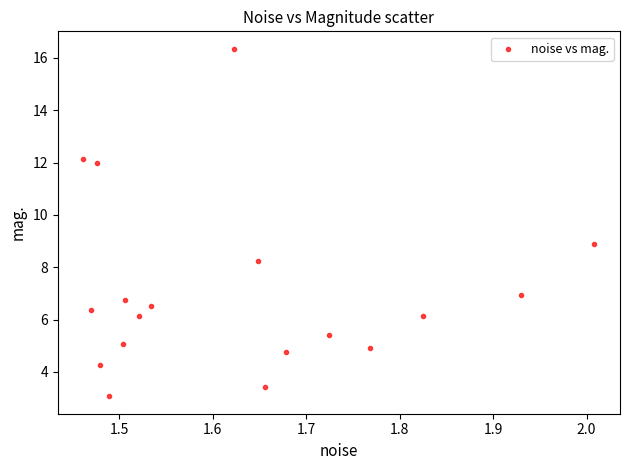

What is the range of X values (max minus min)?

0.5